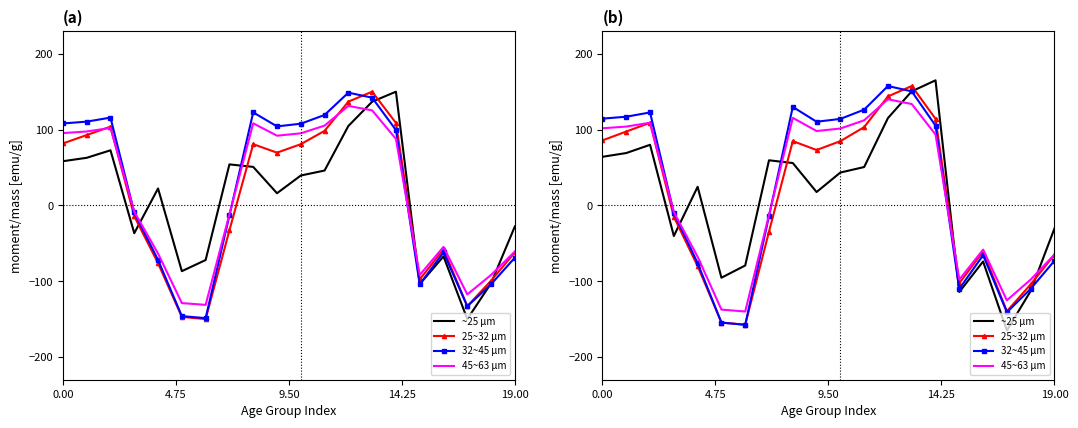

The value of National at 65-66 is -202.6. True or false?

False